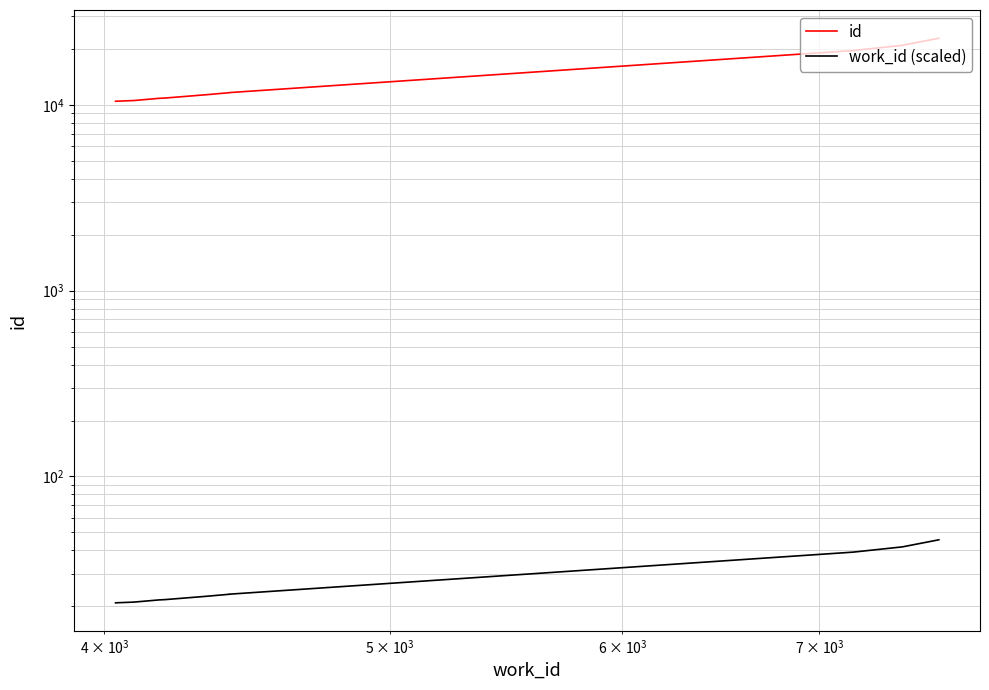

What is the difference between the second highest and minimum values in the id series?

10449.0